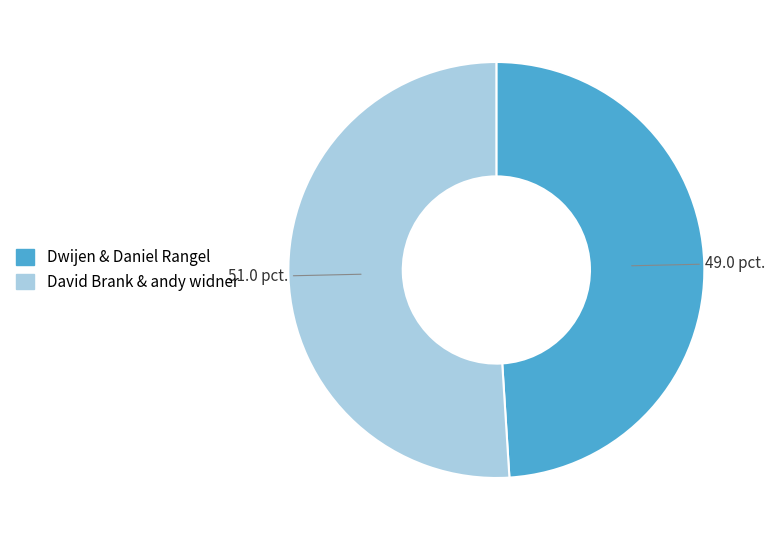

Rank the categories by value from lowest to highest.

Dwijen & Daniel Rangel, David Brank & andy widner